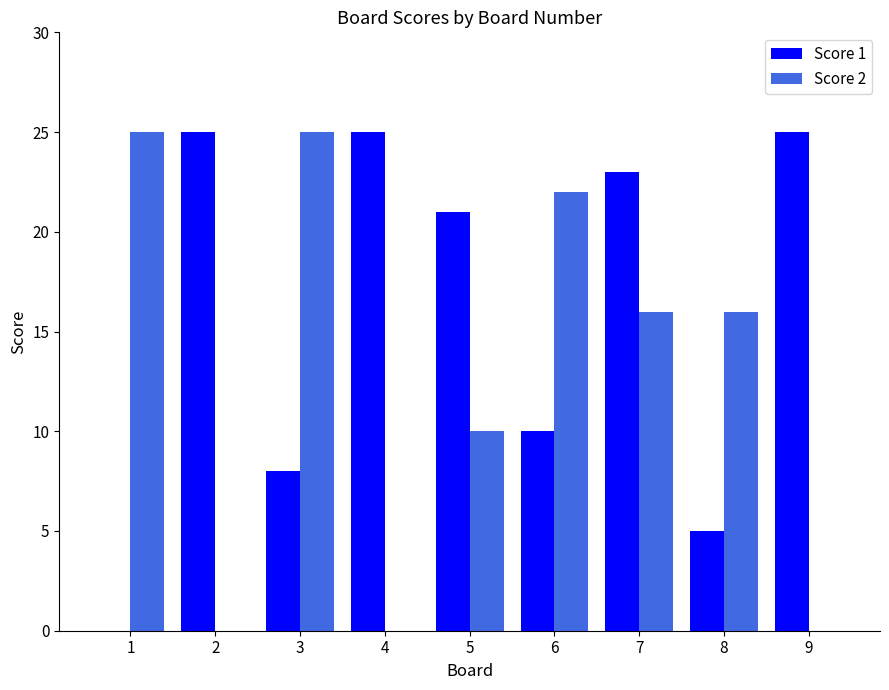

True or false: Score 2 has a value of 32 at 6.

False